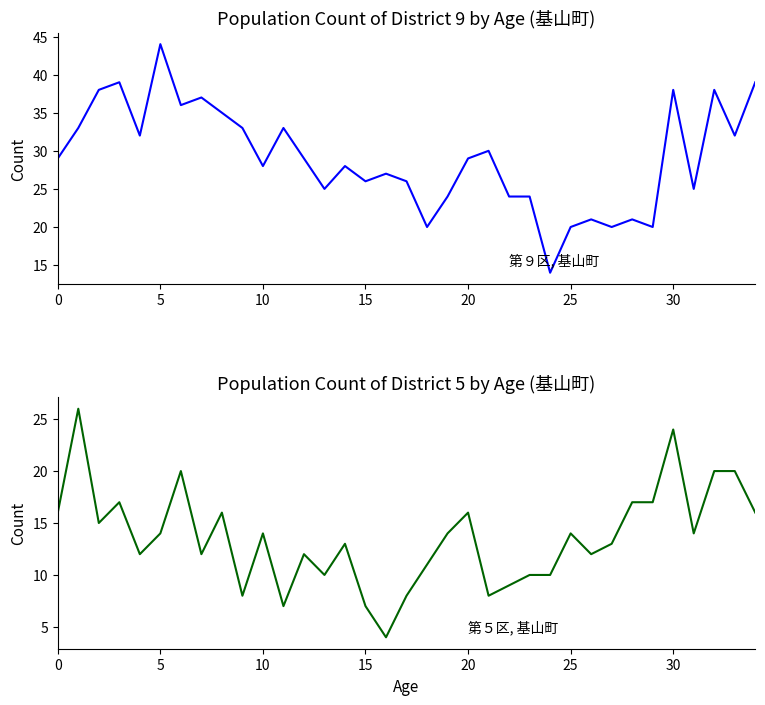

What is the total value across all series at 14?

41